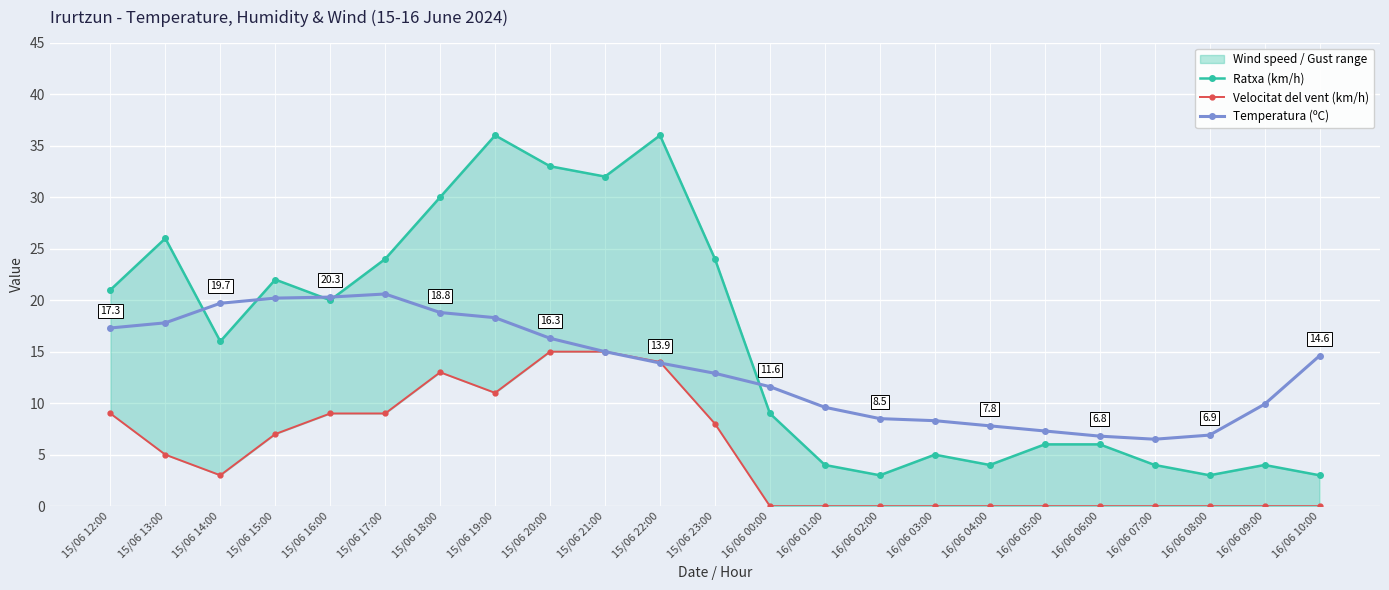

What is the spread (max minus min) of values at 16/06 00:00?

11.6